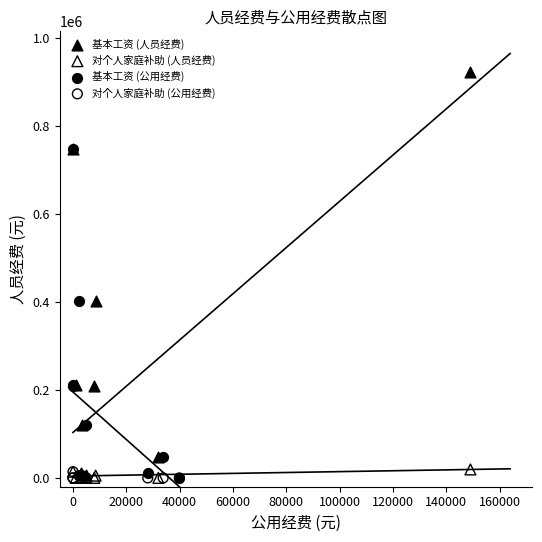

Which series contains the highest Y value?

基本工资 (人员经费)